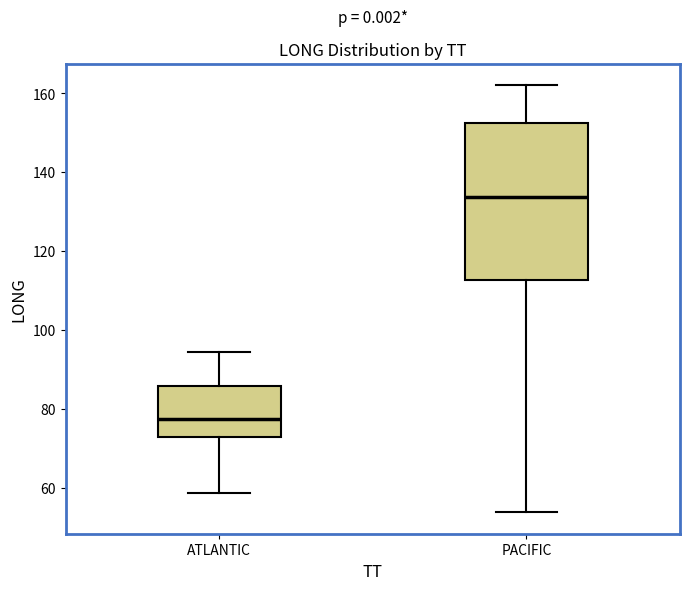

Reading left to right, transcribe this box plot: for each box, give where its median line is, the range the box spans, and where its two whiskers end, as read against the y-axis. The values are not printed on the chart, so give them approximately, as read against the axis.

ATLANTIC: median 78, box 72 to 86, whiskers 58 to 94
PACIFIC: median 134, box 112 to 152, whiskers 54 to 162